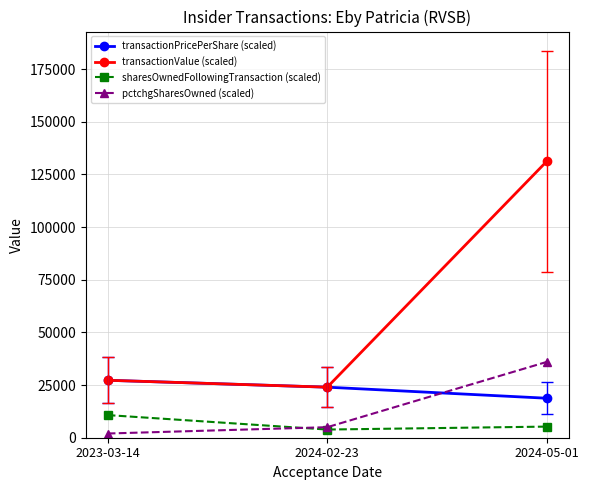

What is the average value of the sharesOwnedFollowingTransaction (scaled) series?

6634.6